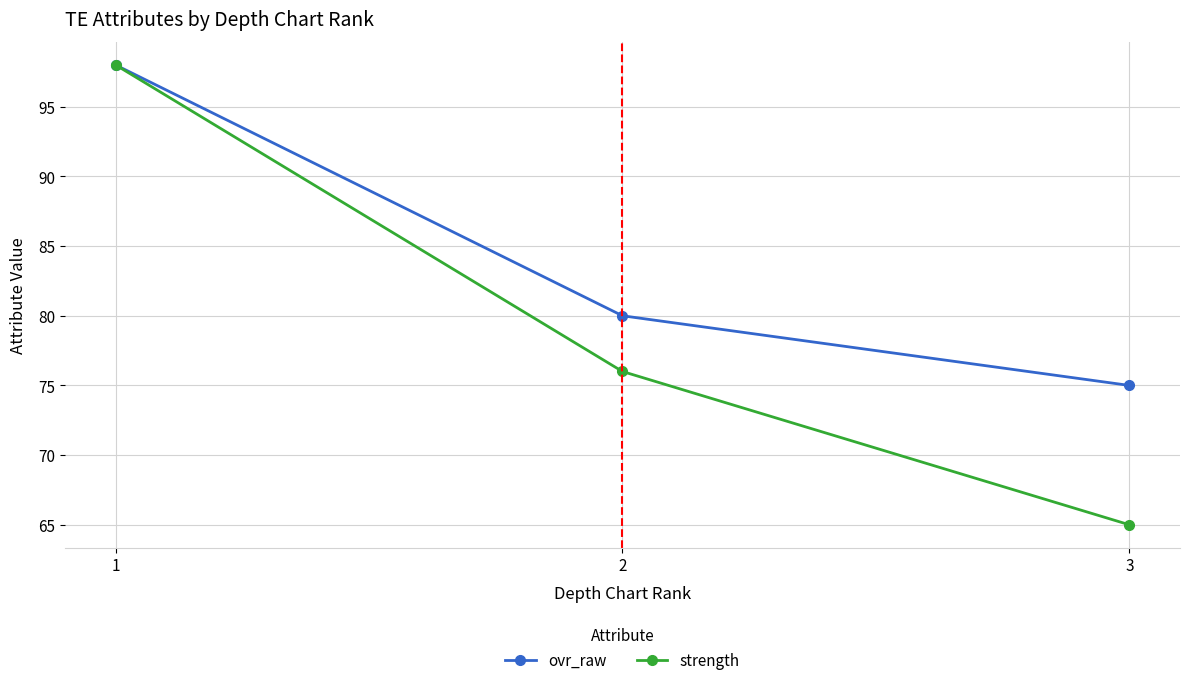

True or false: strength has a value of 98 at 1.

True